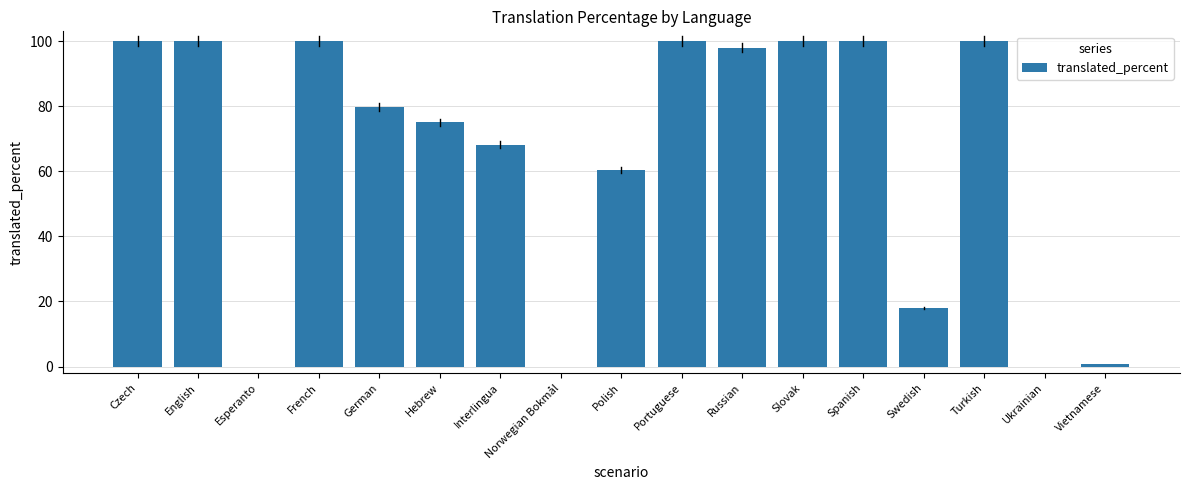

Approximately how many times larger is the value at Interlingua compared to Polish?

1.1